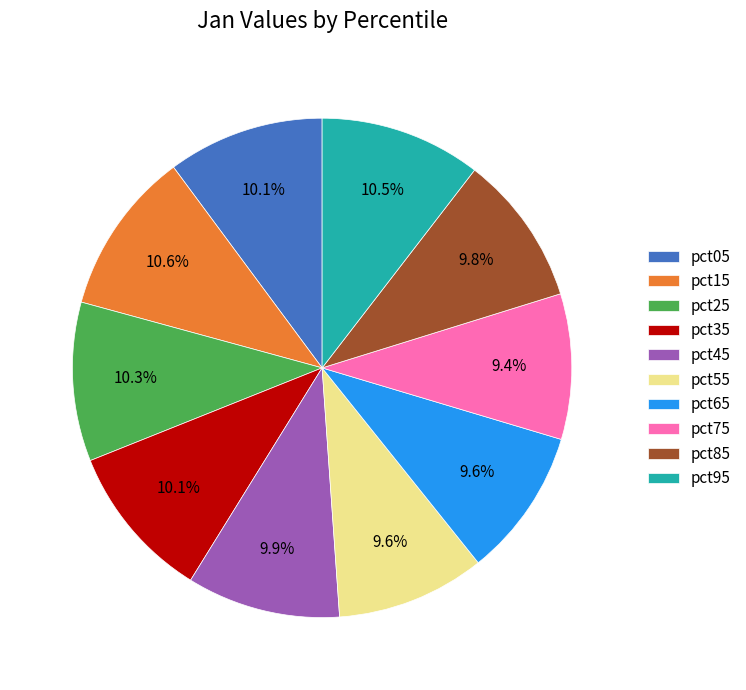

Does any single category account for the majority?

No